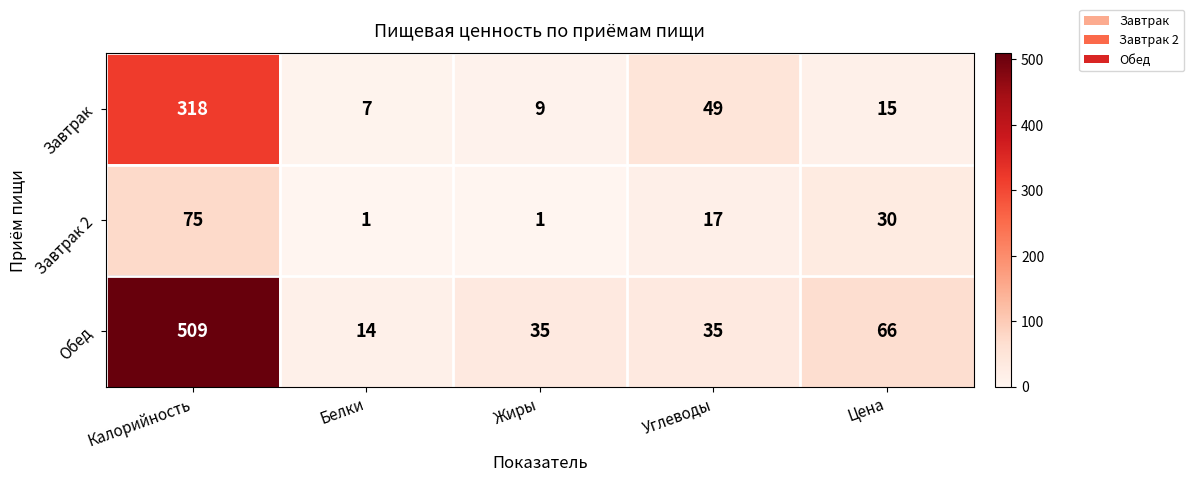

Where is Завтрак nearest to the value 162?

Углеводы